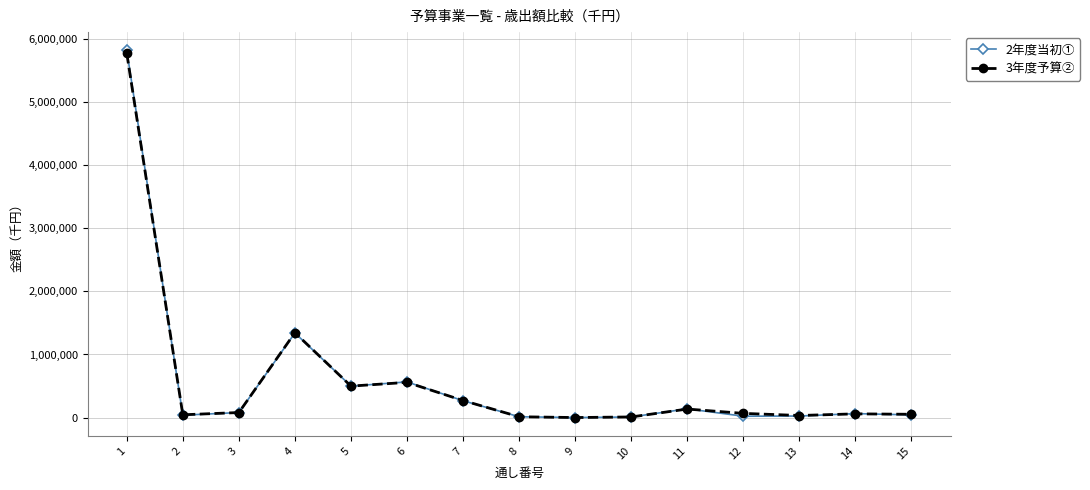

Between 6 and 14, which series saw the biggest shift?

2年度当初①